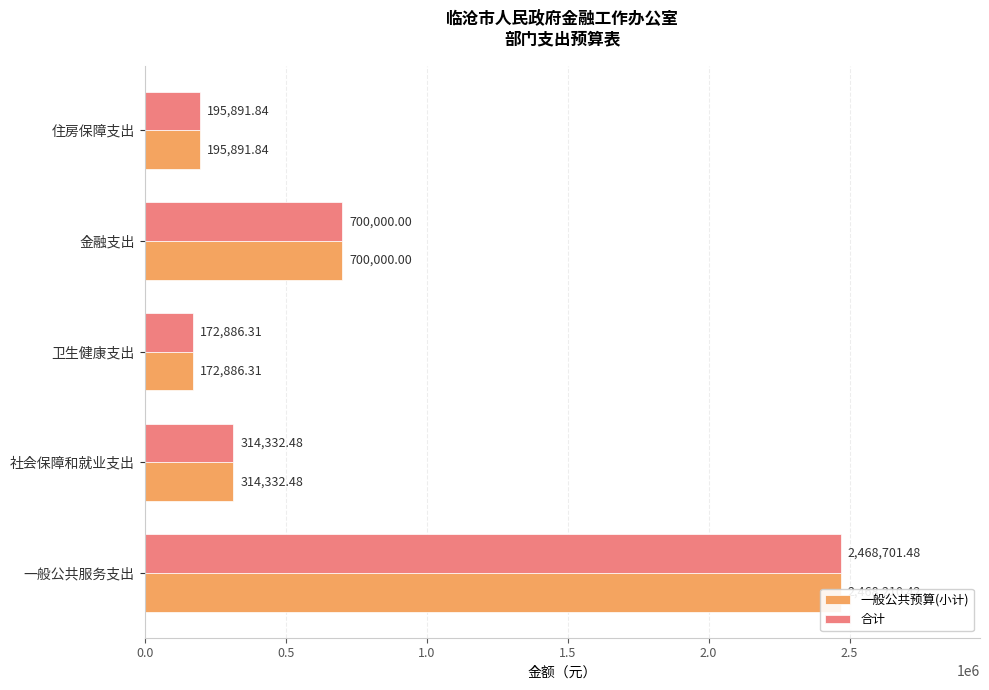

How many categories are shown in the chart?

5